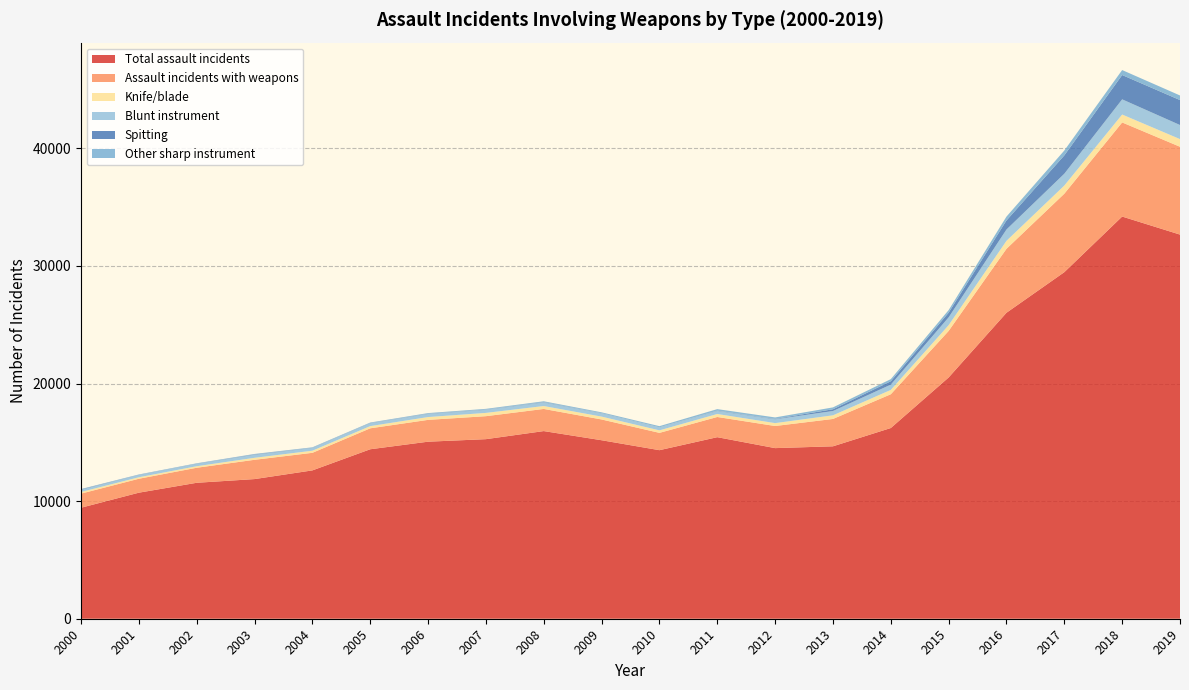

Reading right to left, list all the values displayed in this chart.

Total assault incidents: 32669	34204	29475	26022	20518	16219	14664	14510	15440	14335	15180	15959	15272	15057	14413	12616	11877	11562	10720	9440
Assault incidents with weapons: 7471	8004	6673	5438	3958	2872	2326	1881	1718	1473	1767	1883	1954	1856	1781	1494	1640	1278	1185	1200
Knife/blade: 651	674	695	680	491	370	310	246	254	214	243	248	280	239	187	180	169	130	126	140
Blunt instrument: 1198	1290	1004	963	666	449	365	325	258	245	272	305	263	264	245	232	262	204	192	193
Spitting: 2121	2068	1559	767	394	287	151	32	27	12	18	29	21	23	19	19	32	16	17	35
Other sharp instrument: 392	423	415	331	221	180	157	126	129	98	74	70	60	51	41	38	35	31	30	23